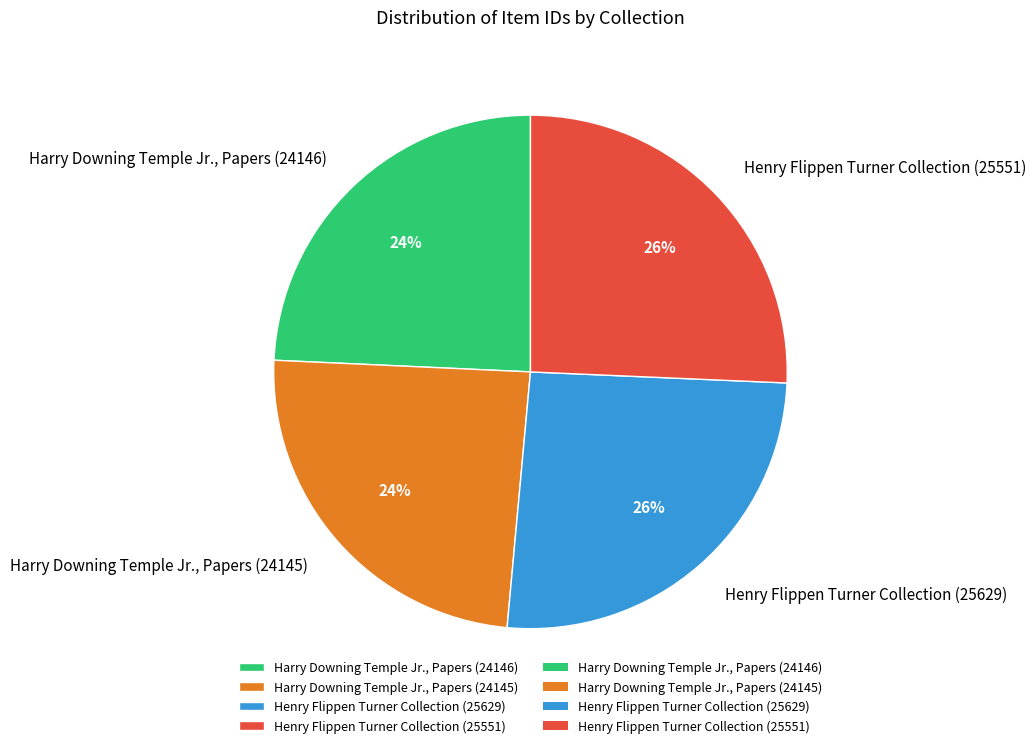

How many segments does this pie chart have?

4